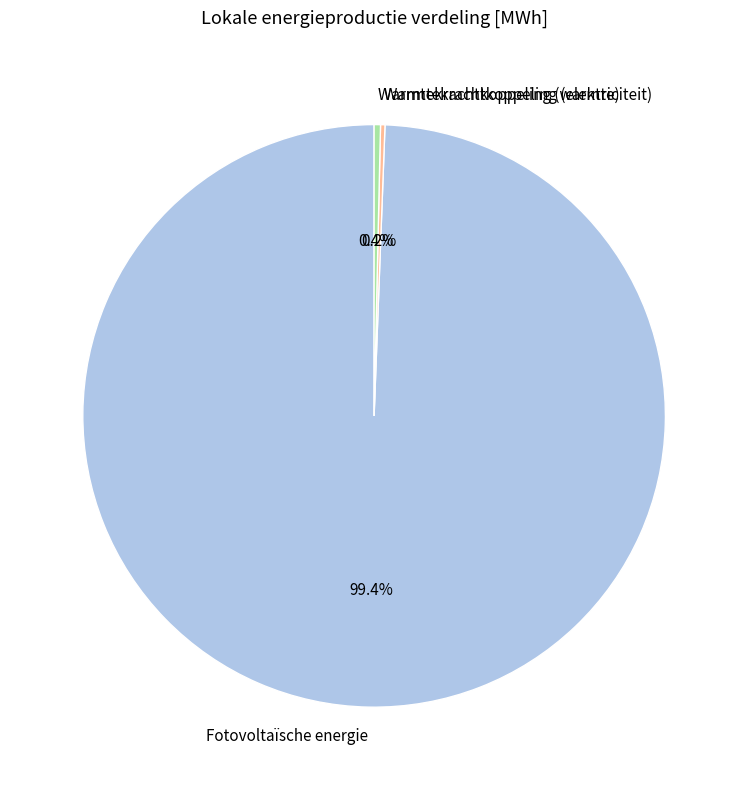

What portion of the pie excludes Fotovoltaïsche energie?

0.6%